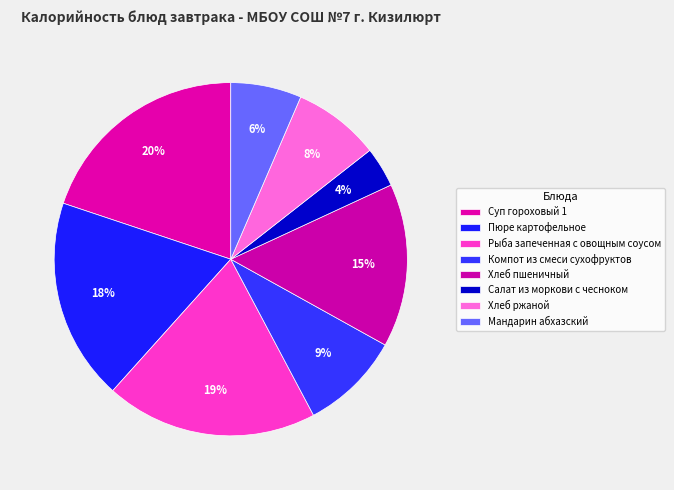

How many segments does this pie chart have?

8